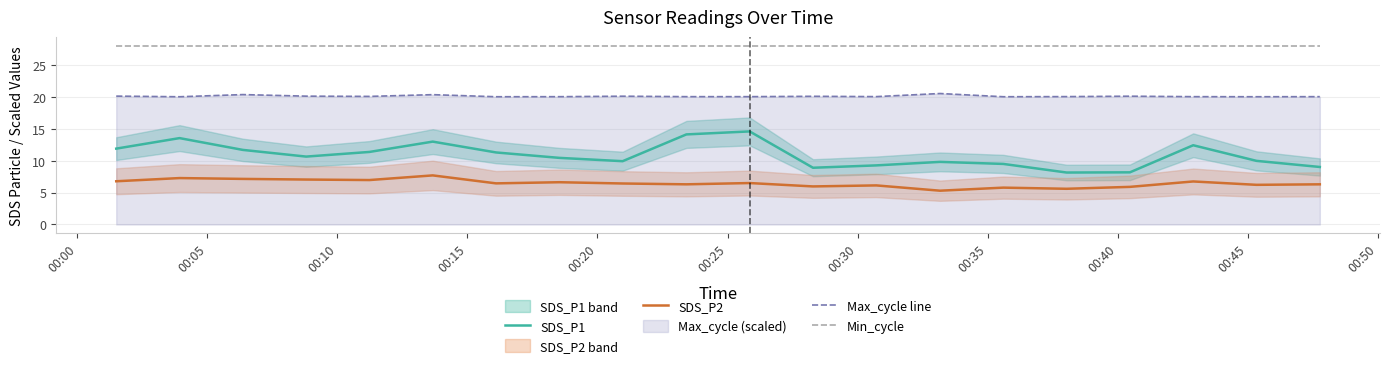

Reading right to left, what are all the values shown in this chart?

SDS_P1: 9.0	10.0	12.4	8.2	8.2	9.5	9.8	9.3	8.9	14.6	14.1	9.9	10.4	11.3	13.0	11.4	10.7	11.7	13.6	11.9
SDS_P2: 6.3	6.2	6.8	5.9	5.6	5.8	5.3	6.1	6.0	6.5	6.3	6.4	6.6	6.5	7.7	7.0	7.0	7.2	7.3	6.8
Max_cycle line: 20.1	20.0	20.1	20.1	20.1	20.0	20.5	20.1	20.1	20.1	20.1	20.1	20.0	20.0	20.4	20.1	20.1	20.4	20.0	20.1
Min_cycle: 28.0	28.0	28.0	28.0	28.0	28.0	28.0	28.0	28.0	28.0	28.0	28.0	28.0	28.0	28.0	28.0	28.0	28.0	28.0	28.0